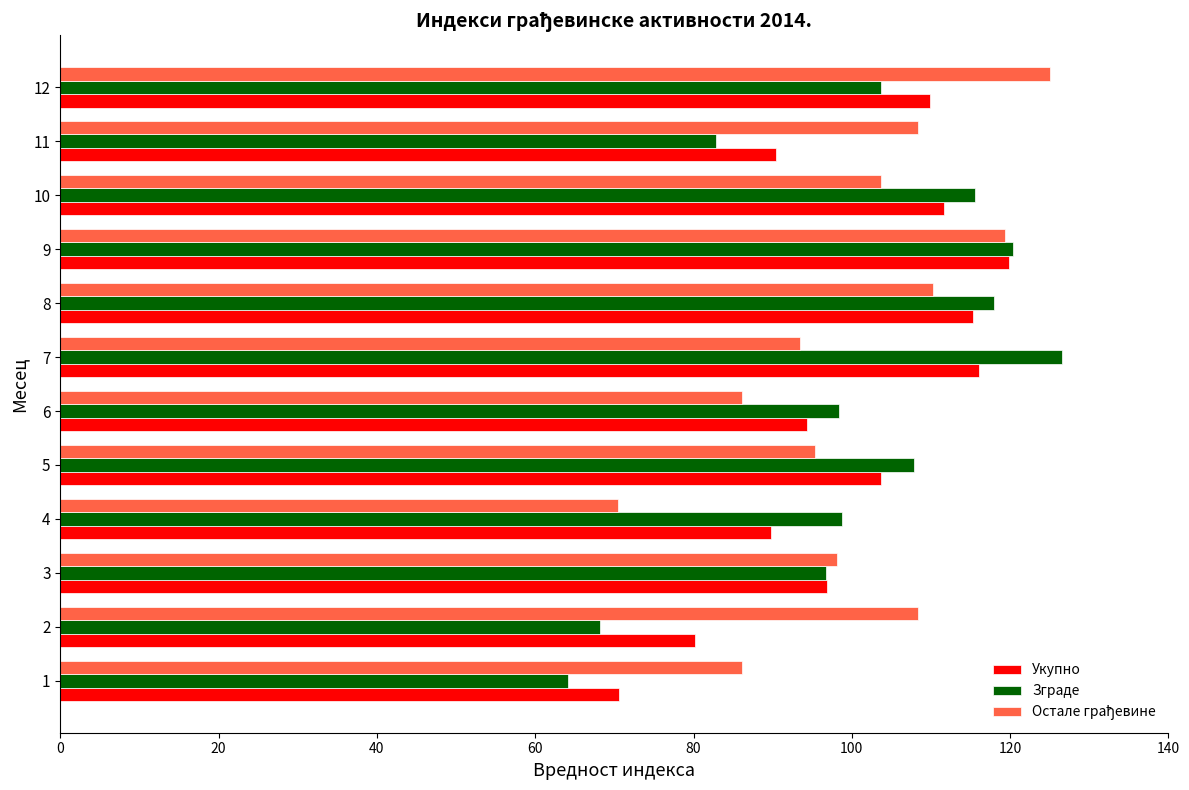

Is the value of Зграде at 11 greater than the value of Укупно at 9?

No